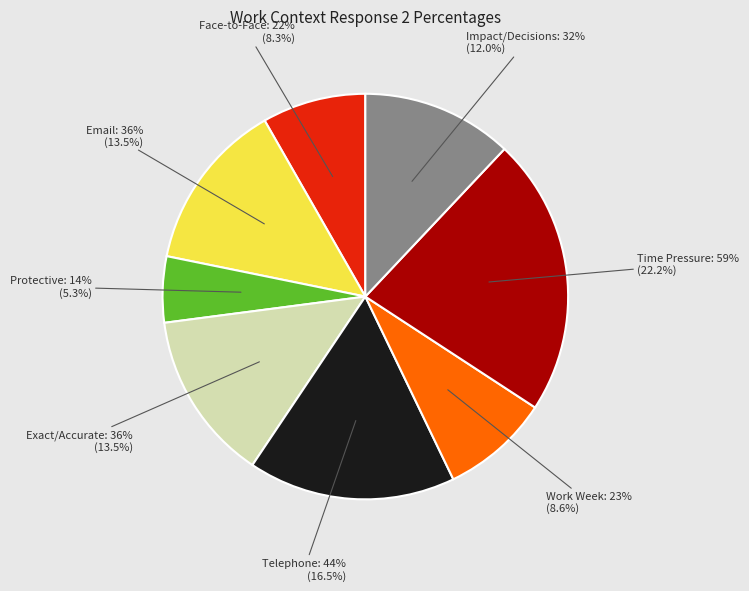

Does Electronic Mail account for over 50% of the chart?

No